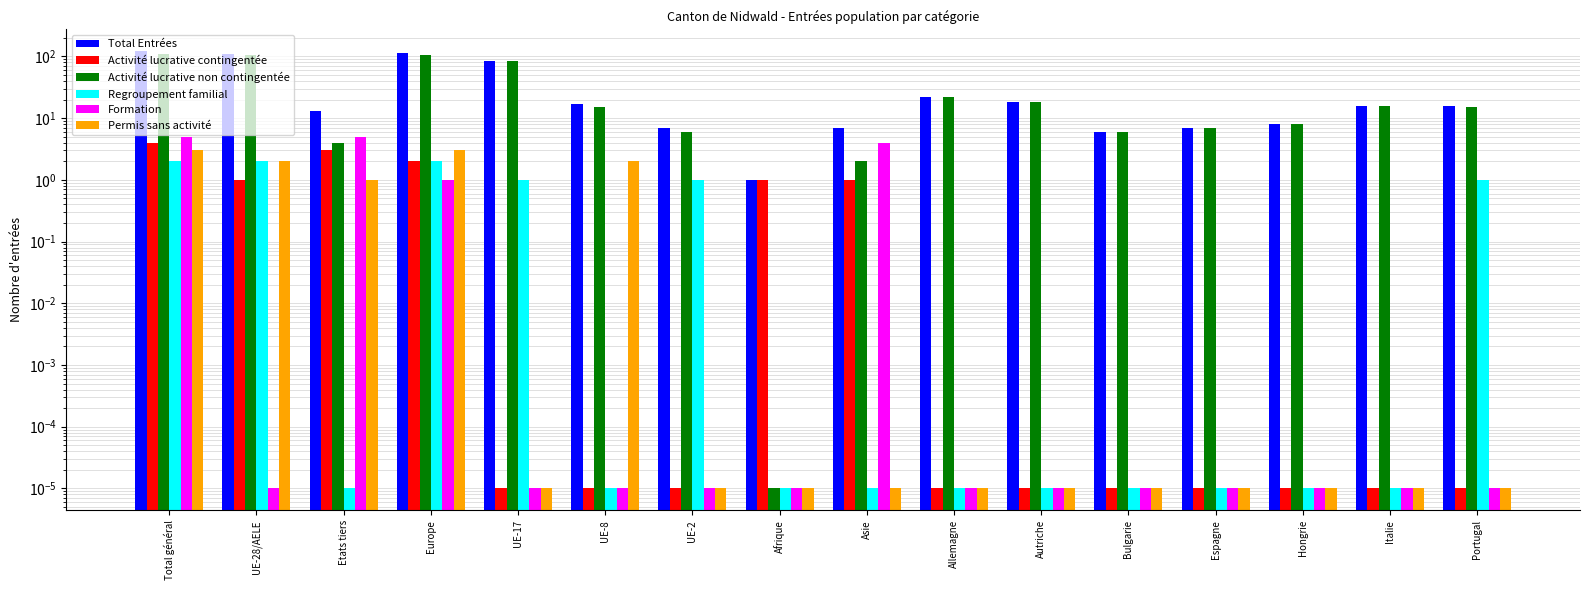

At how many categories does at least one series exceed 20?

5